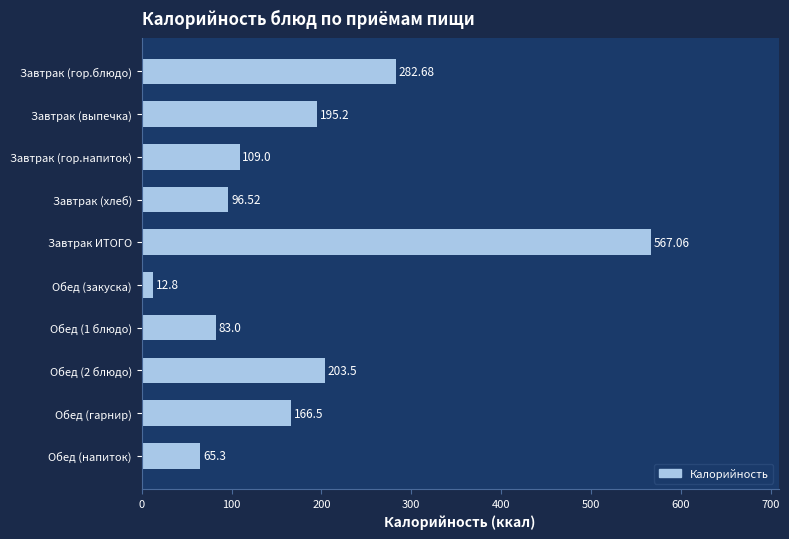

What is the change in value from Завтрак (гор.напиток) to Завтрак ИТОГО?

+458.1